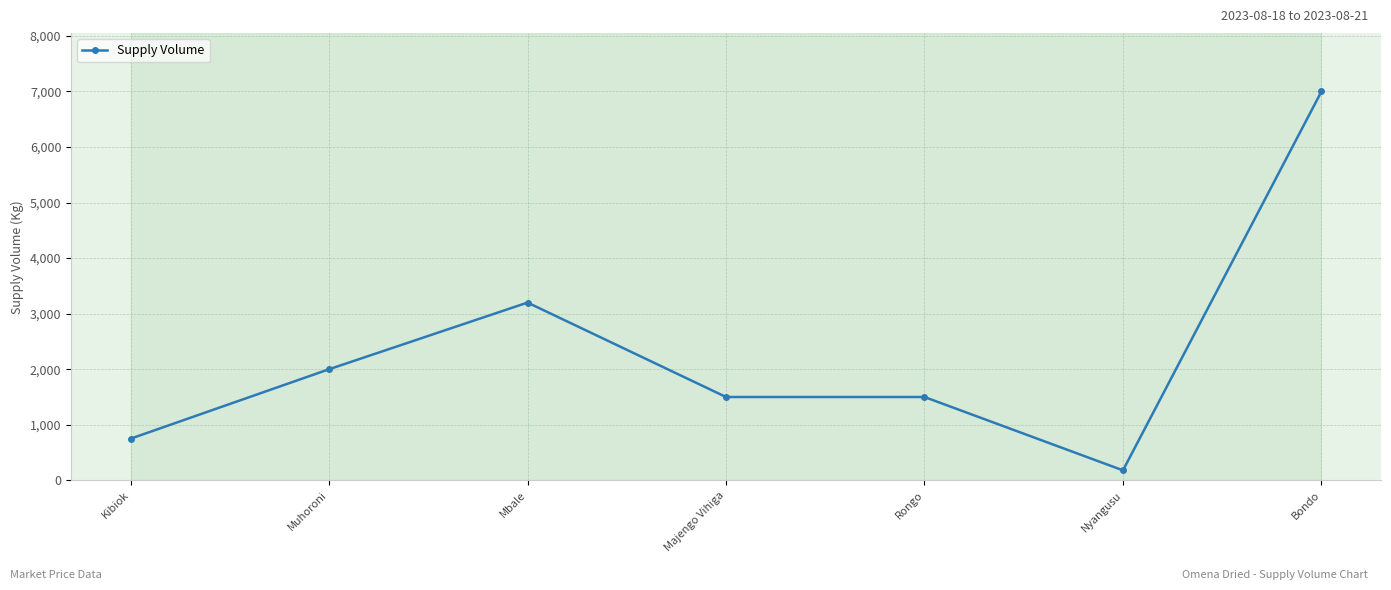

How many distinct data groups are displayed?

1